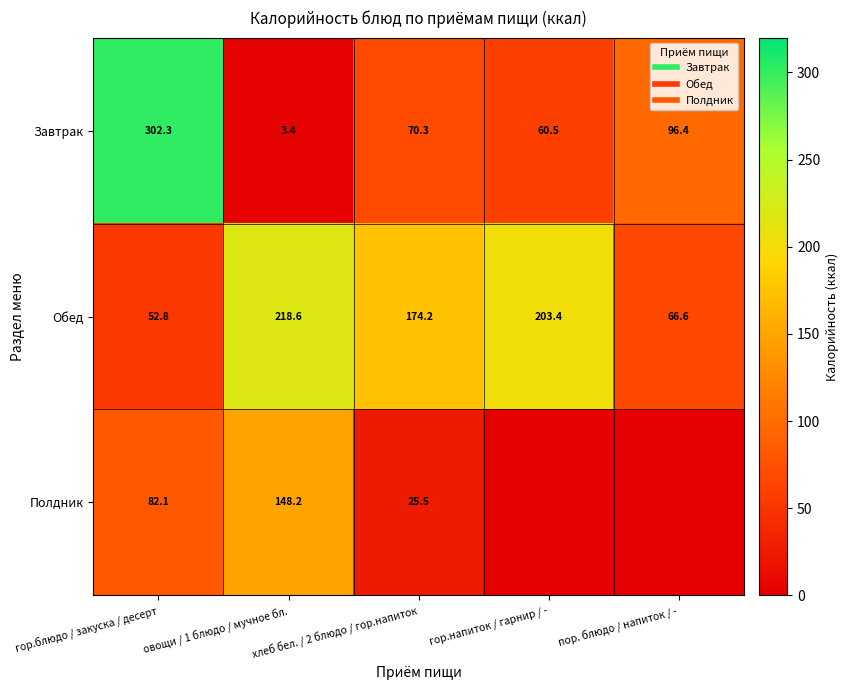

At гор.напиток / гарнир / -, list the series in order from largest to smallest.

Обед, Завтрак, Полдник